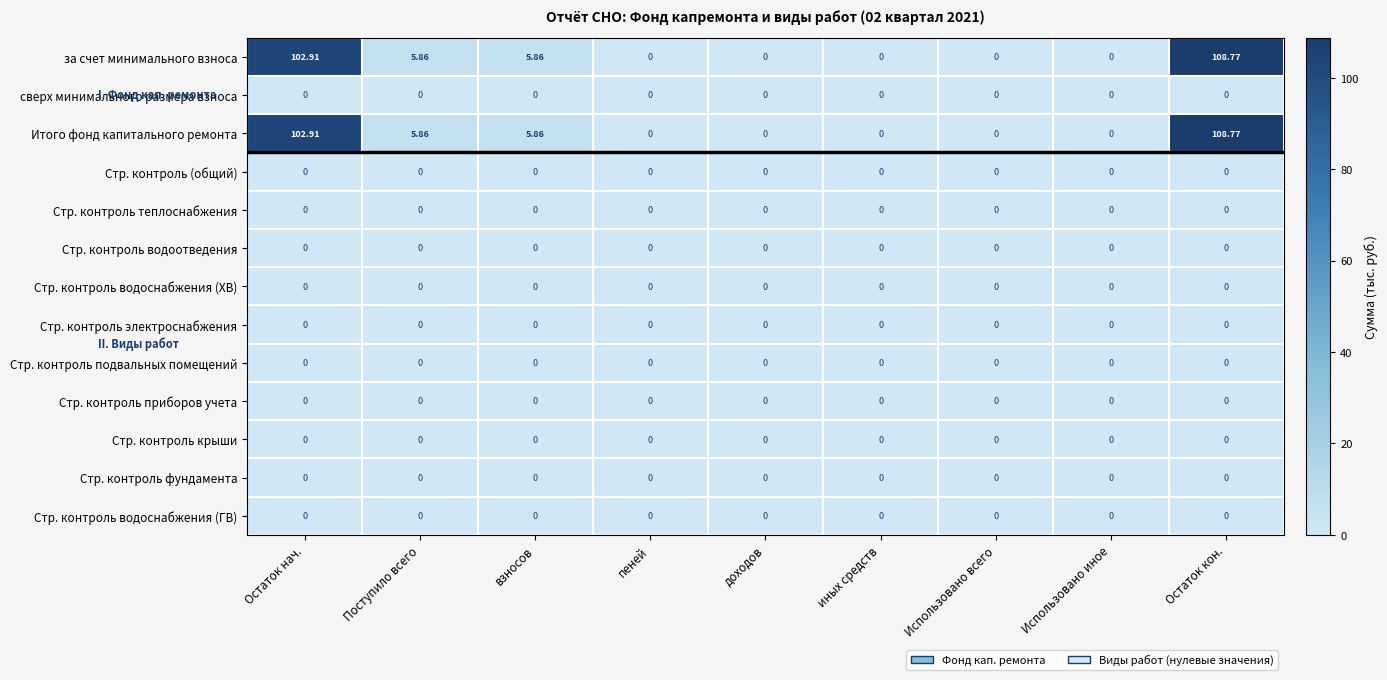

At which label does за счет минимального взноса reach its peak?

Остаток кон.